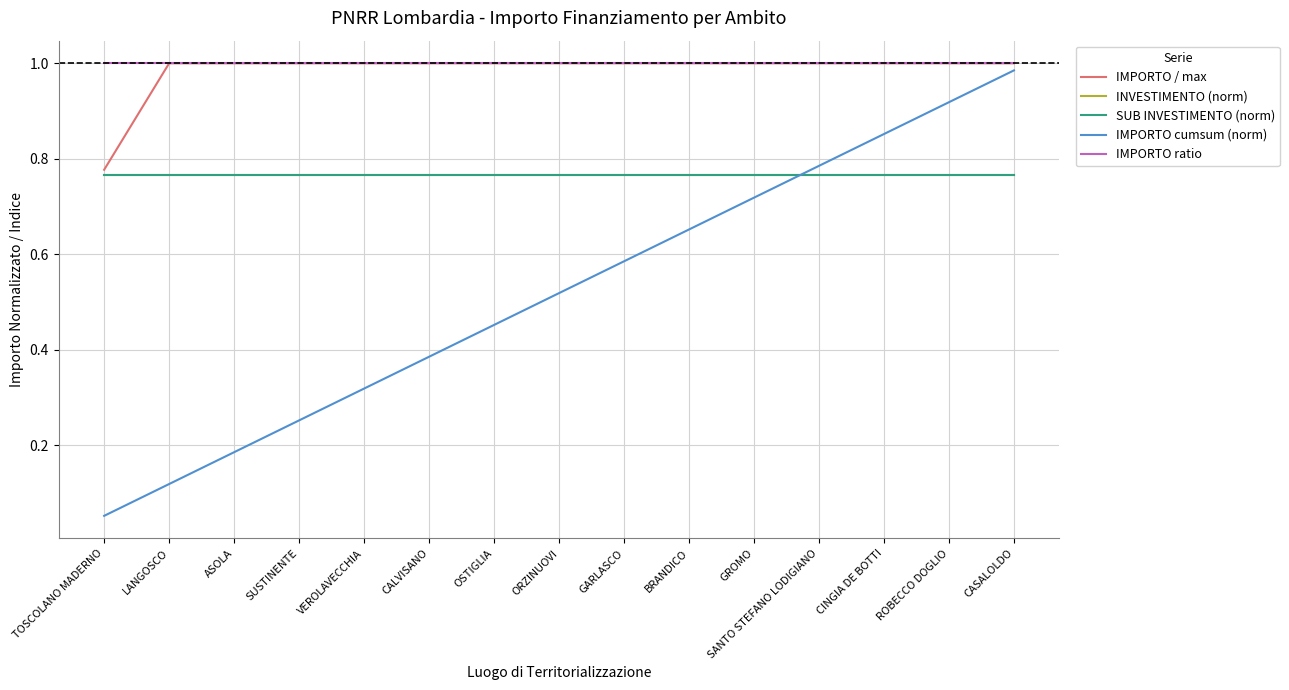

Does the chart have visible grid lines?

Yes